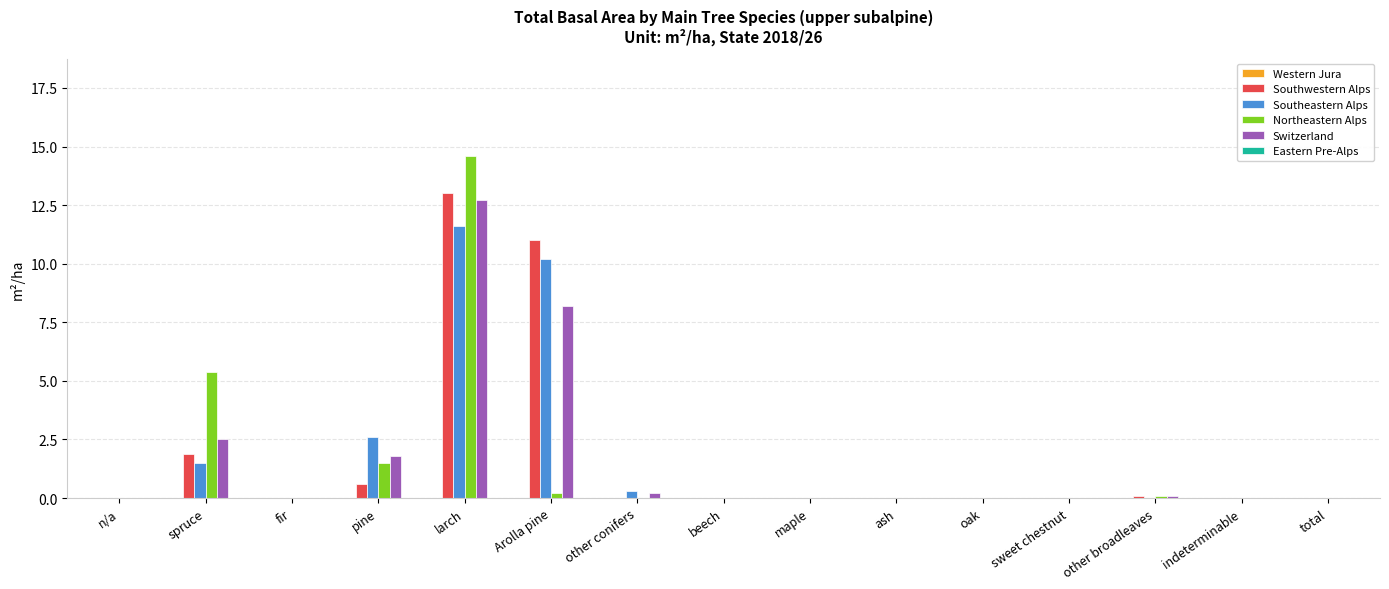

What is the maximum value shown in the chart?

14.6